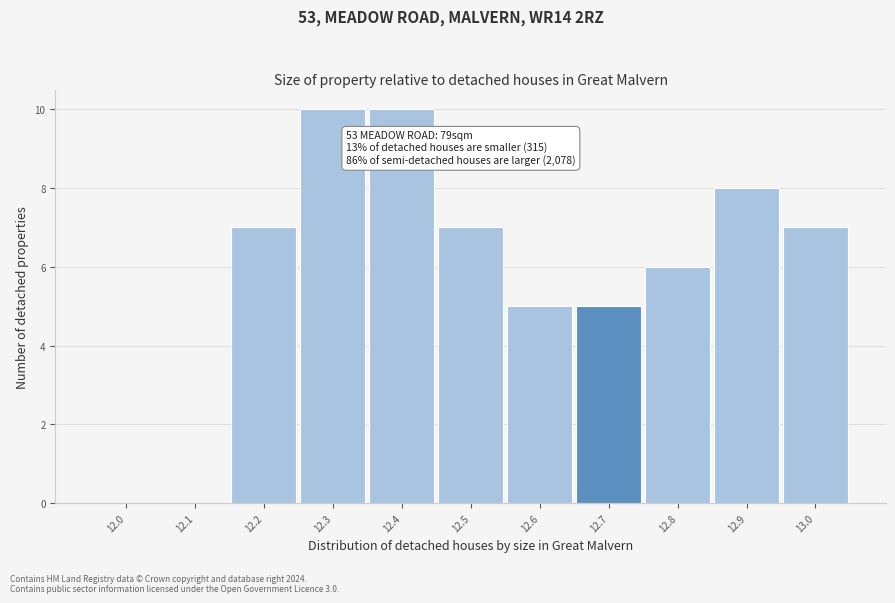

Reading left to right, extract all data points from this chart.

12.0=0	12.1=0	12.2=7	12.3=10	12.4=10	12.5=7	12.6=5	12.7=5	12.8=6	12.9=8	13.0=7